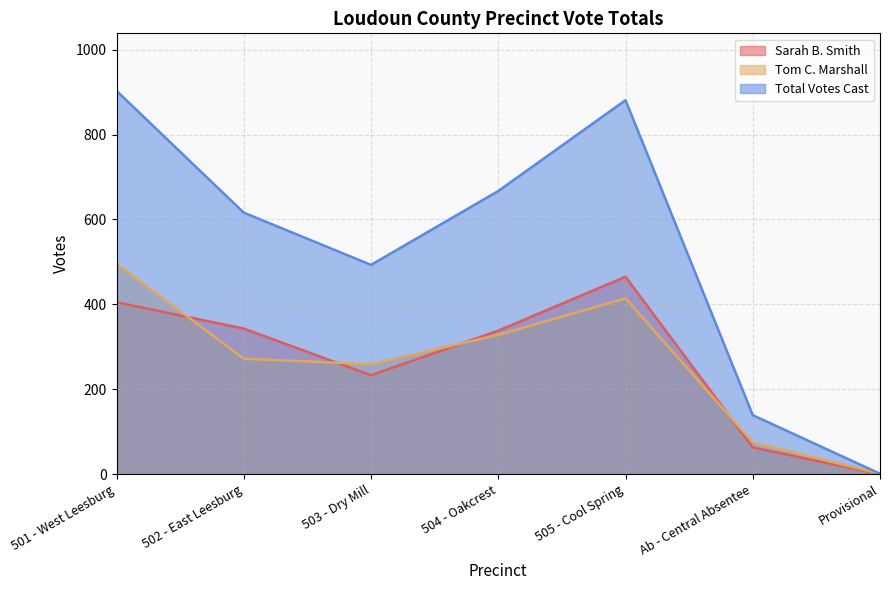

Count the Tom C. Marshall values in the range 75 to 414.

5